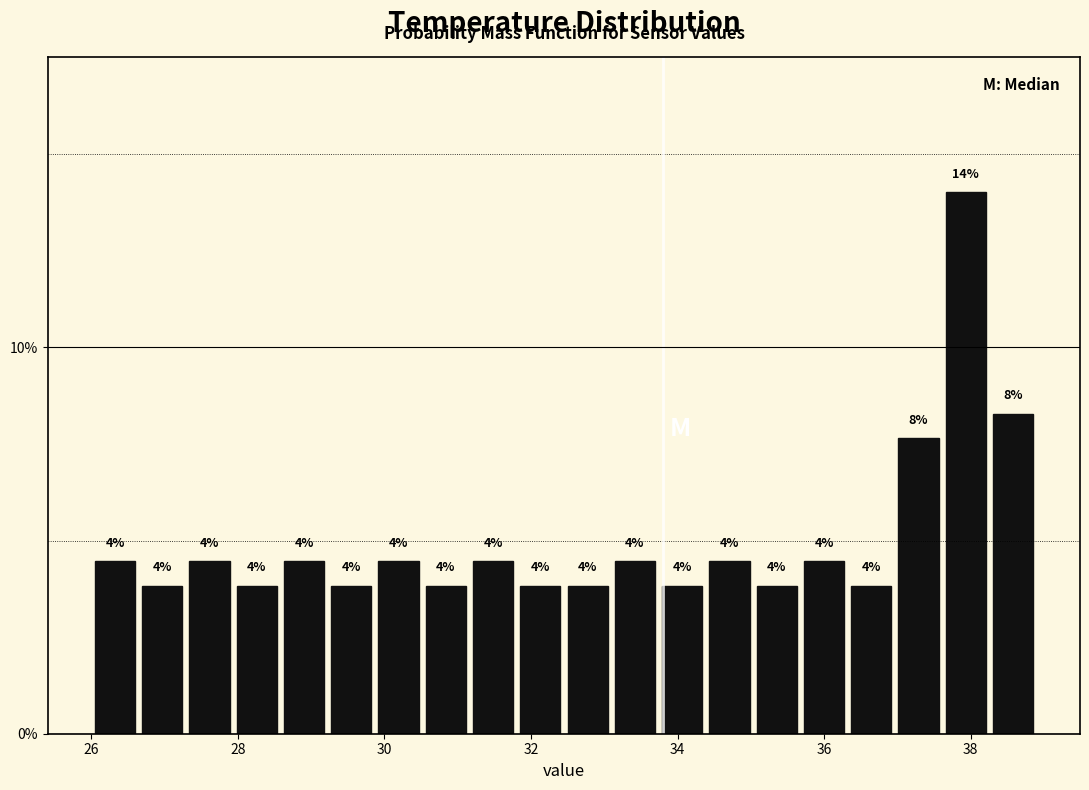

Read against the x-axis, roughly where is the centre of the tallest bar?

38.0